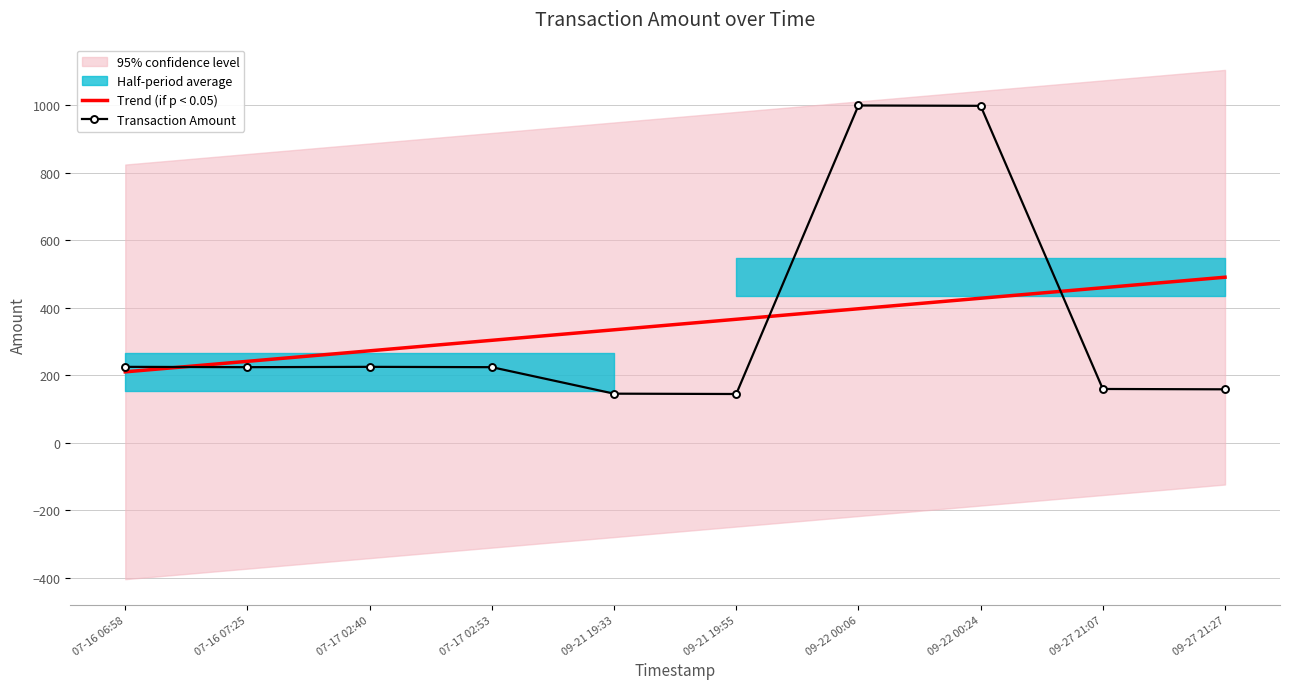

Which series has the widest spread of values?

Transaction Amount